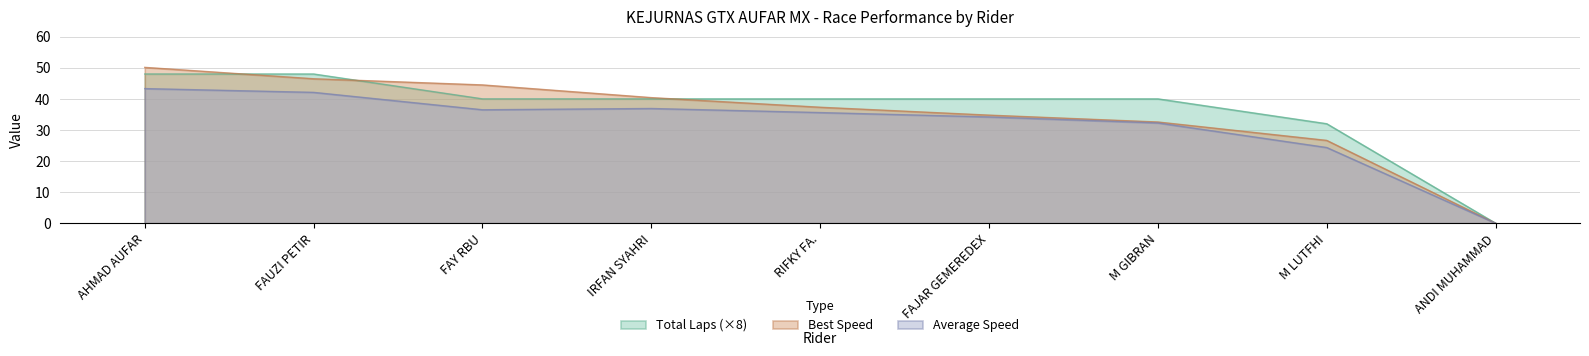

Is the value of Best Speed at AHMAD AUFAR greater than the value of Total Laps at FAJAR GEMEREDEX?

Yes